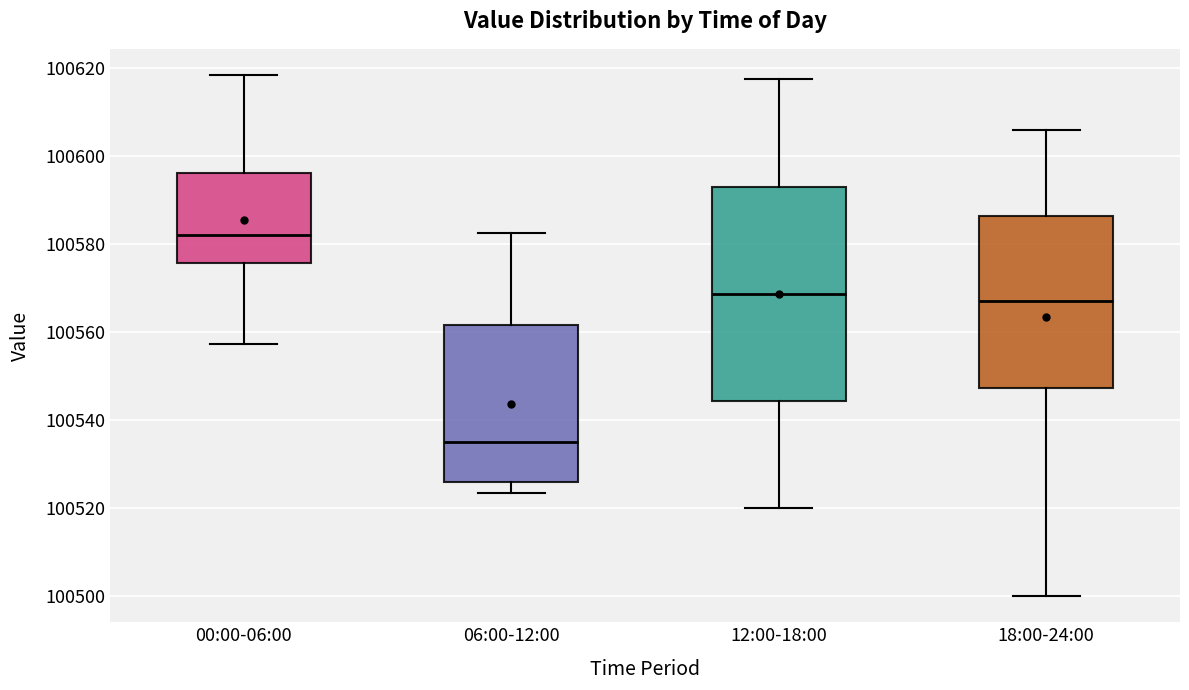

Reading left to right, read every box against the y-axis: the position of its median line, the range the box covers, and the ends of its whiskers. The values are not printed on the chart, so give them approximately, as read against the axis.

00:00-06:00: median 100582, box 100576 to 100596, whiskers 100558 to 100618
06:00-12:00: median 100536, box 100526 to 100562, whiskers 100524 to 100582
12:00-18:00: median 100568, box 100544 to 100594, whiskers 100520 to 100618
18:00-24:00: median 100568, box 100548 to 100586, whiskers 100500 to 100606